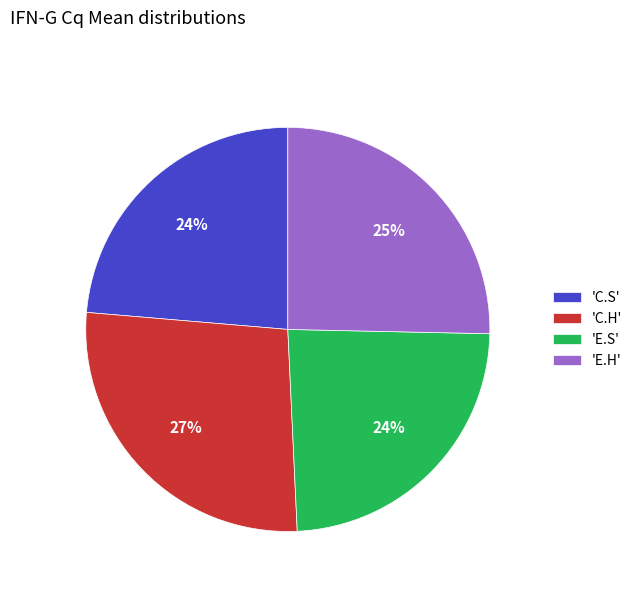

Which category has the biggest portion of the pie?

'C.H'